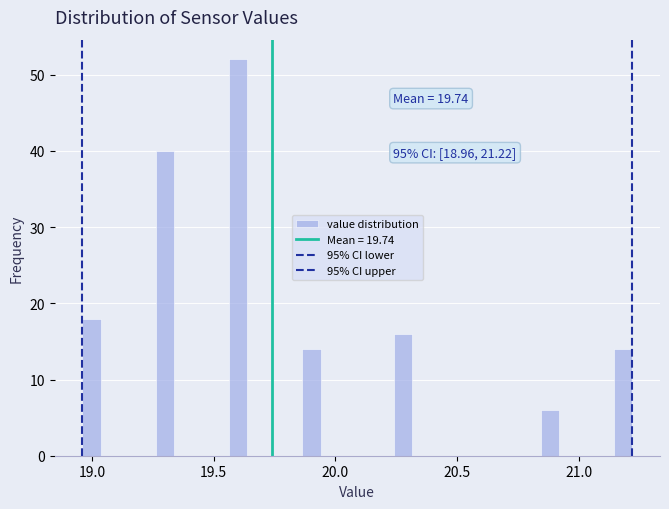

Read against the x-axis, roughly where is the centre of the tallest bar?

19.60